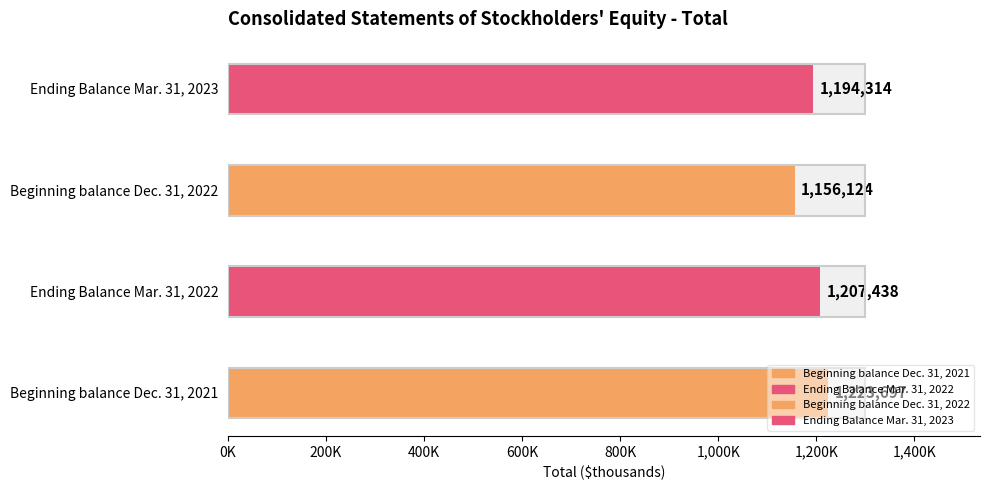

Rank the categories by value from highest to lowest.

Beginning balance Dec. 31, 2021, Ending Balance Mar. 31, 2022, Ending Balance Mar. 31, 2023, Beginning balance Dec. 31, 2022